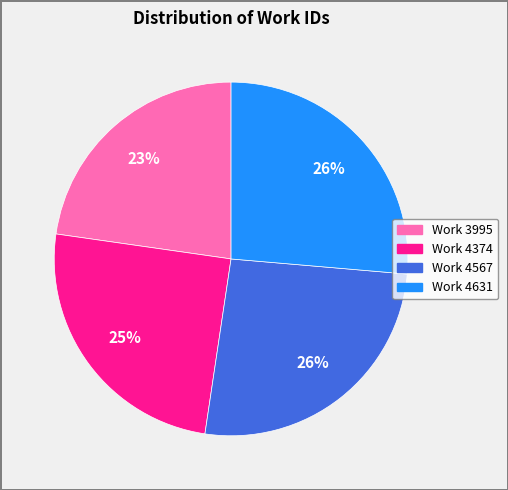

How many segments does this pie chart have?

4